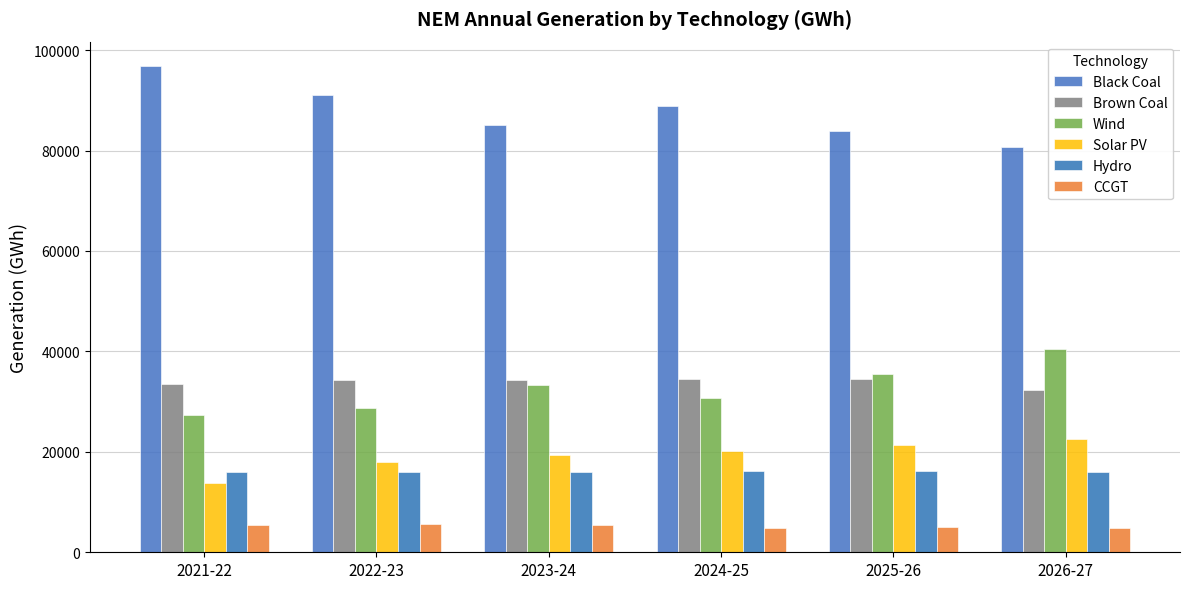

Is it true that Hydro equals 16074.0 at 2022-23?

True